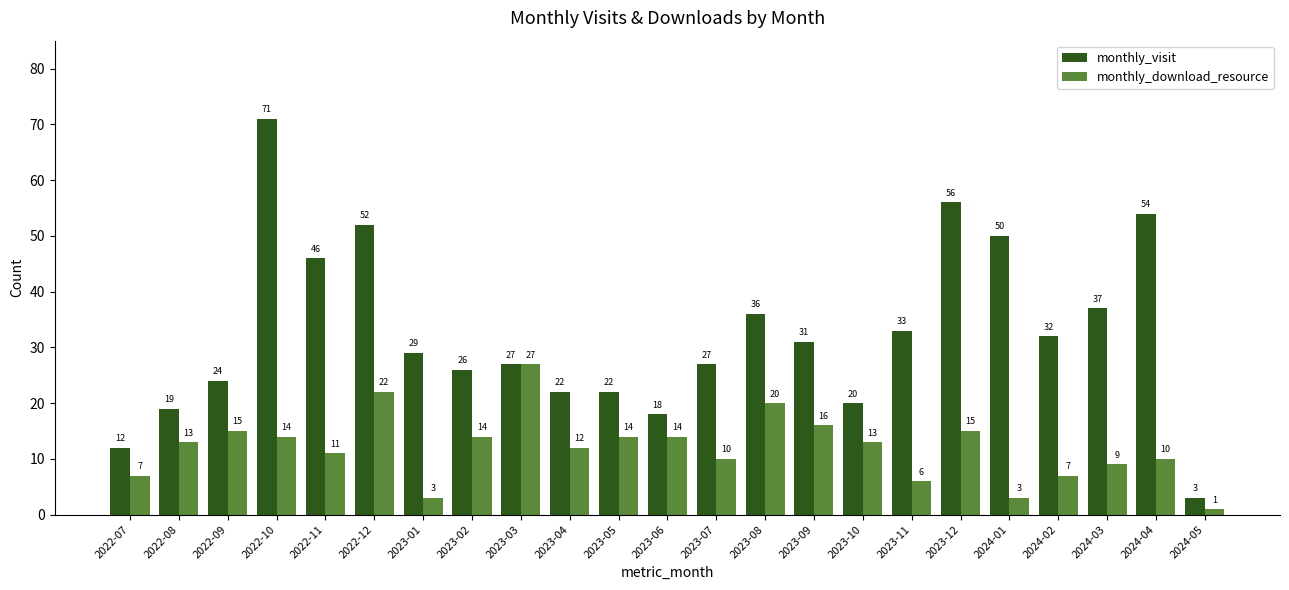

How many data points does each series have?

23